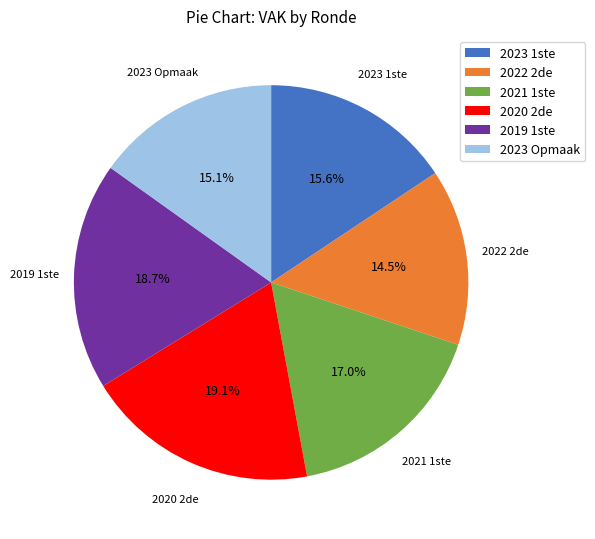

To the nearest percent, what is the difference between the largest and smallest slice percentages?

5%